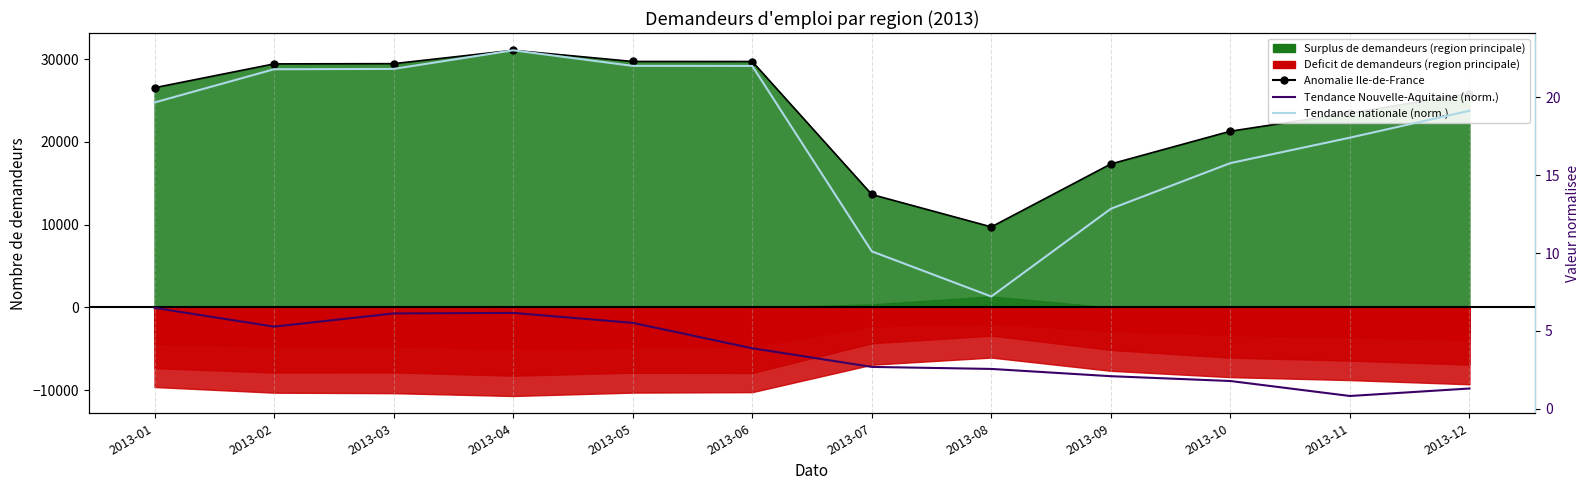

What is the average value of the Kumuleret (normalisee) series?

3.7